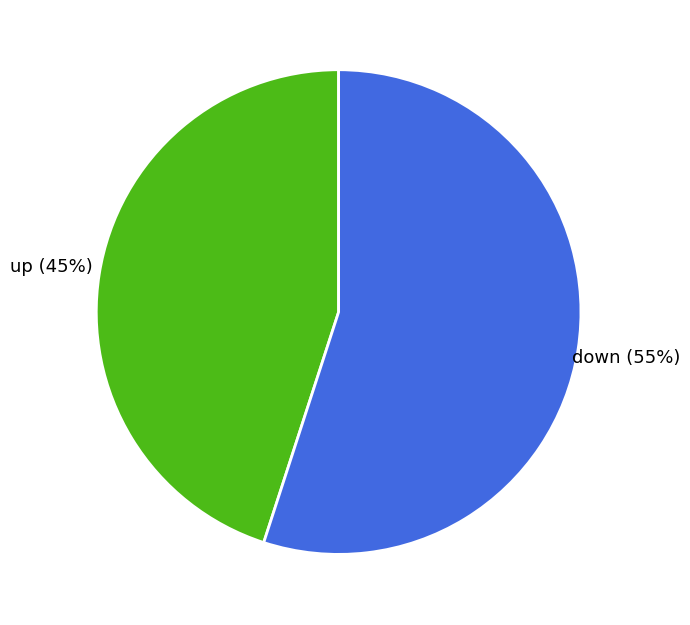

To the nearest percent, what is the difference between the down and up slice percentages?

10%